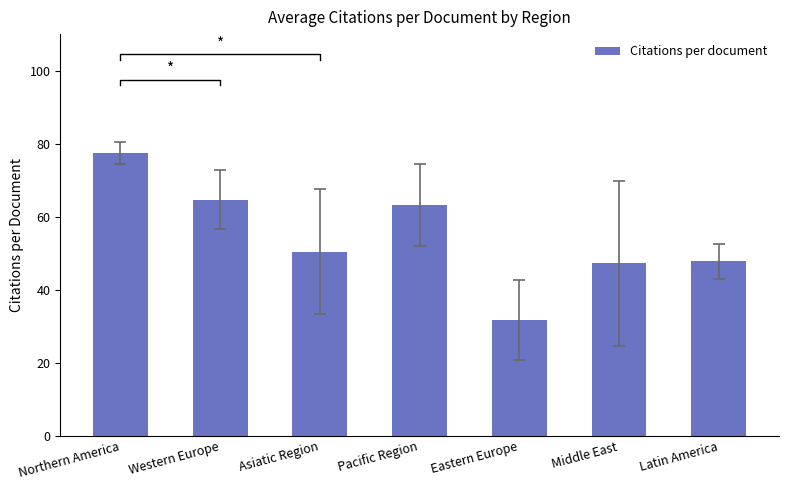

Rank the categories by value from lowest to highest.

Eastern Europe, Middle East, Latin America, Asiatic Region, Pacific Region, Western Europe, Northern America